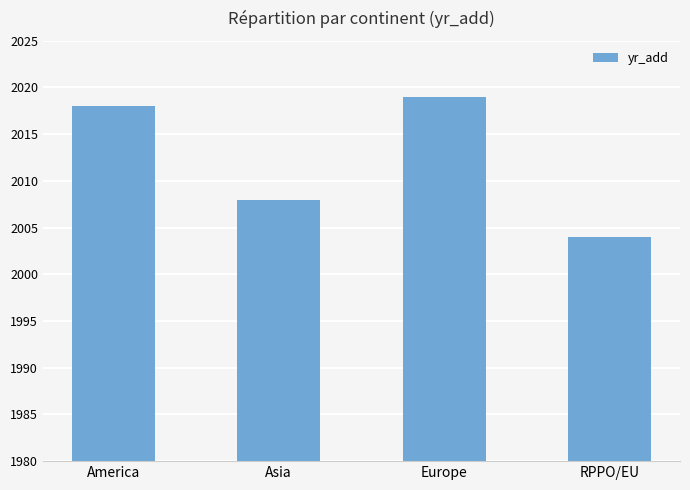

Reading left to right, transcribe all the data shown in this chart.

2018	2008	2019	2004